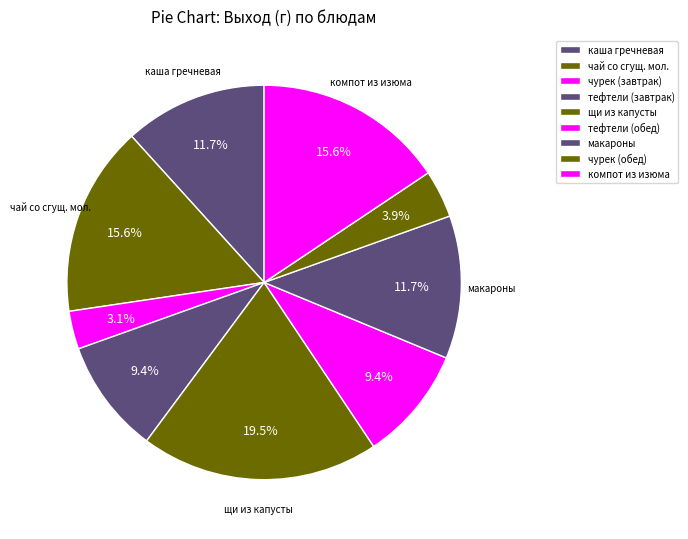

How many segments does this pie chart have?

9